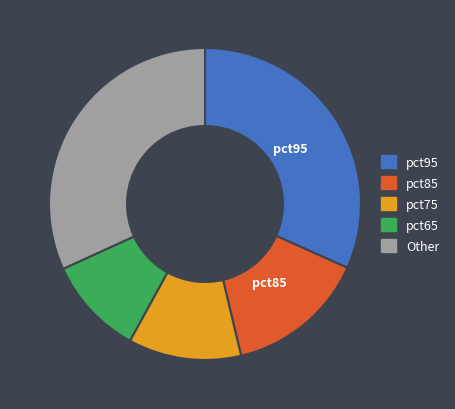

Is there a majority slice in this chart?

No